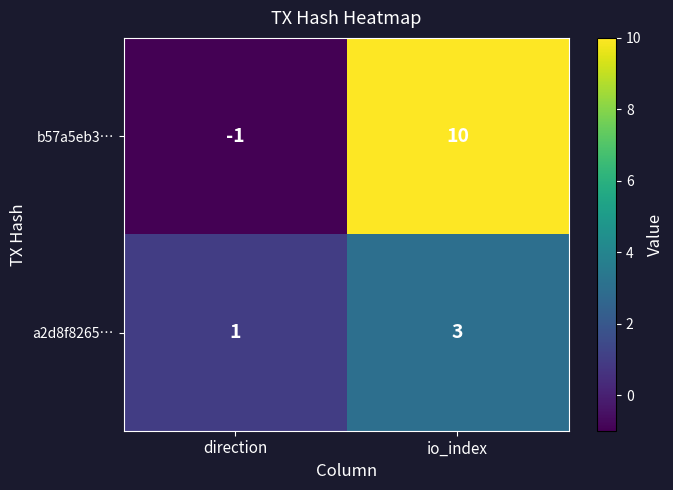

Which series has the largest range (max minus min)?

b57a5eb3…